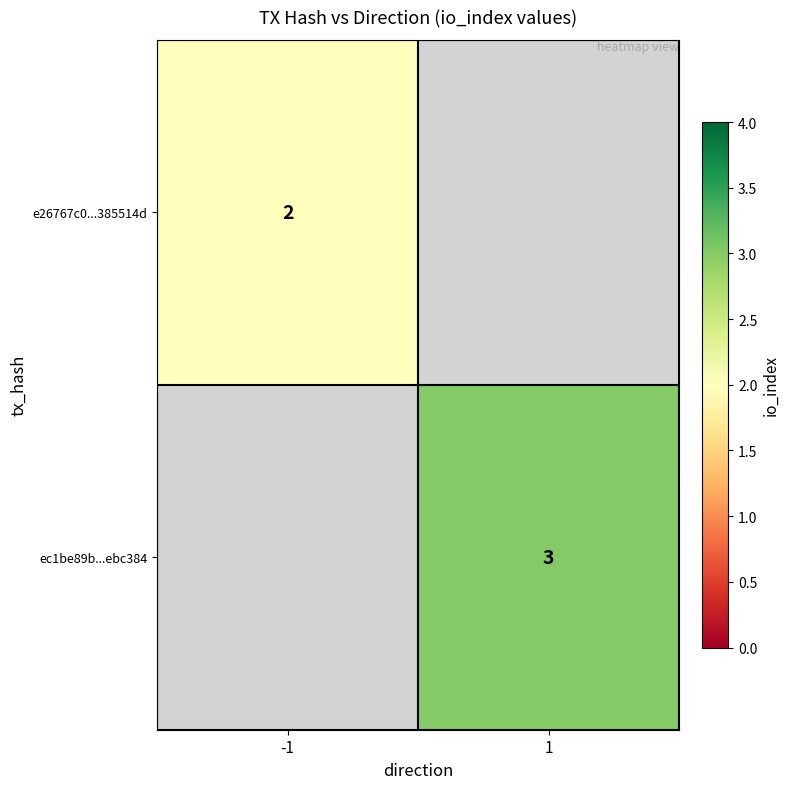

Is it true that e26767c0...385514d equals 2 at -1?

True